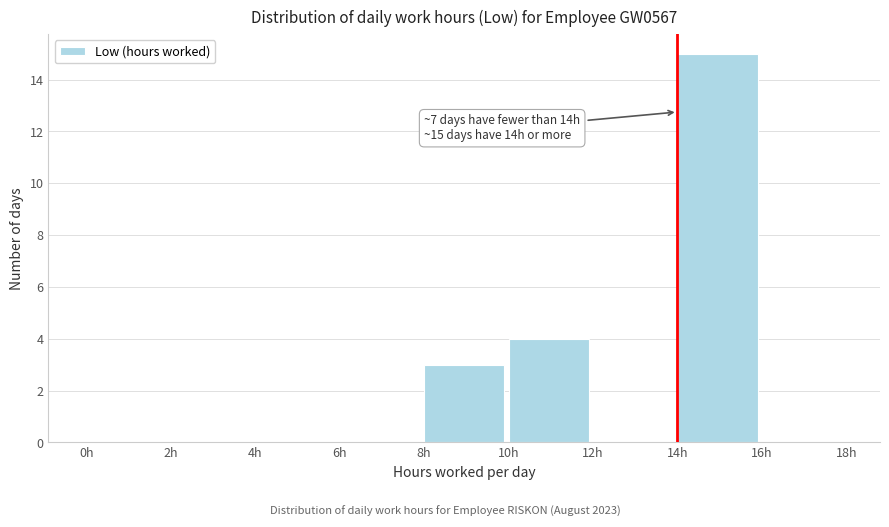

Over which range of the x-axis is the bar tallest?

14 to 16